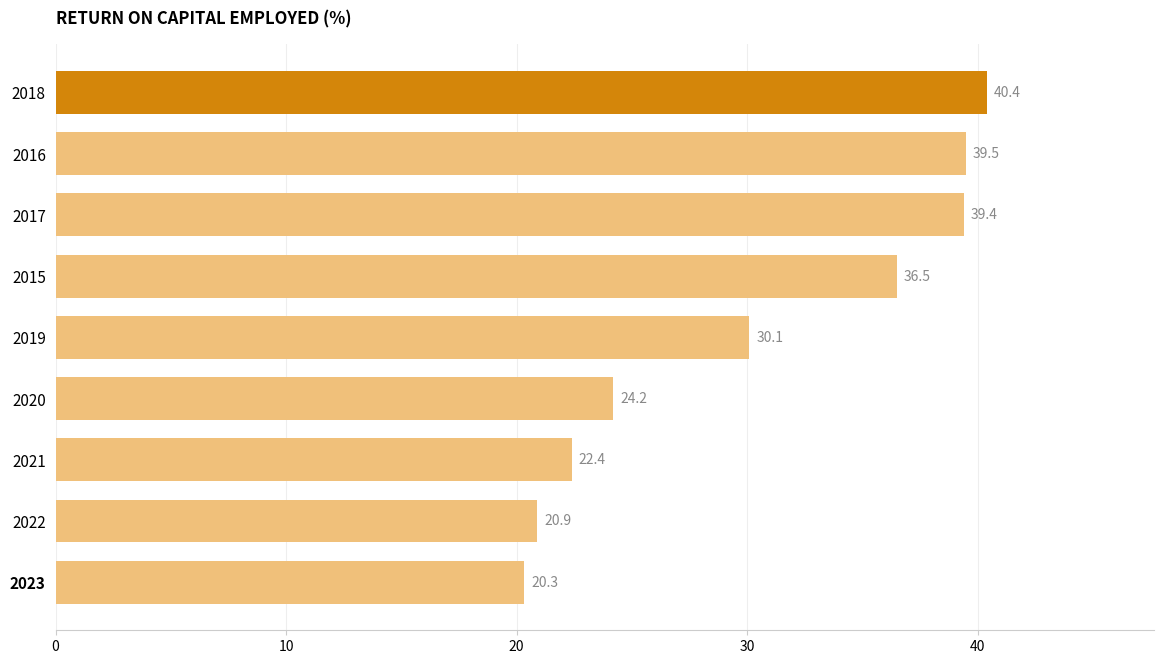

How many categories are shown in the chart?

9